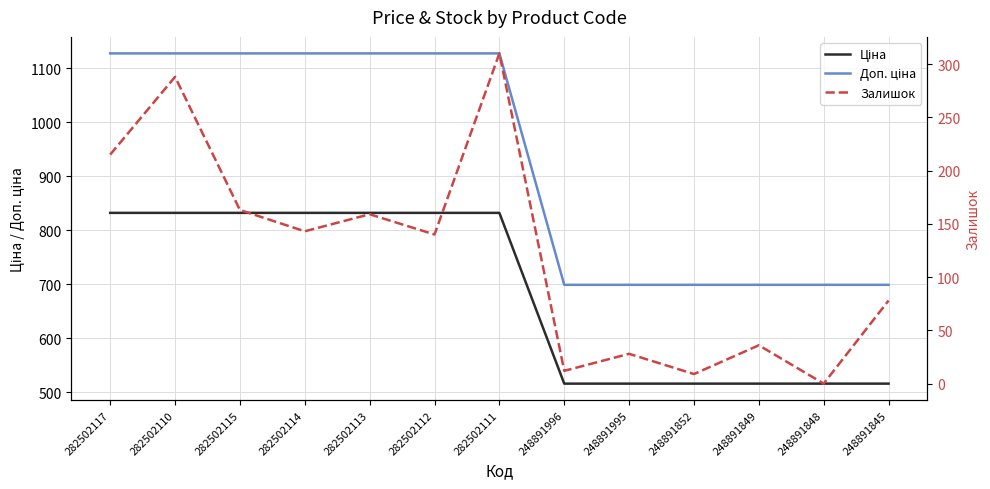

How many lines are shown in the chart?

3